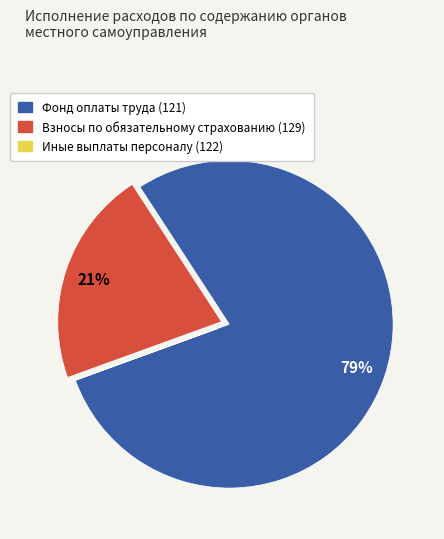

To the nearest percent, what is the difference between the largest and smallest slice percentages?

79%